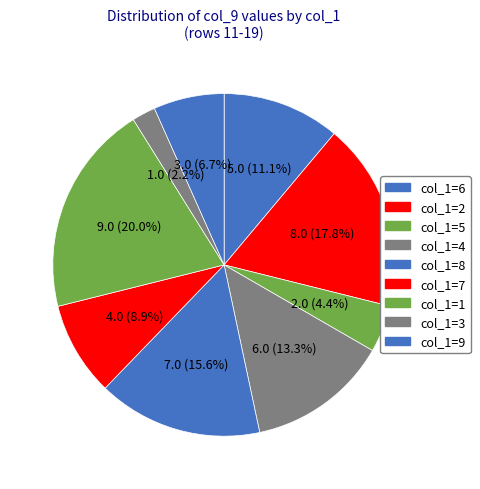

Count the number of slices in the pie.

9